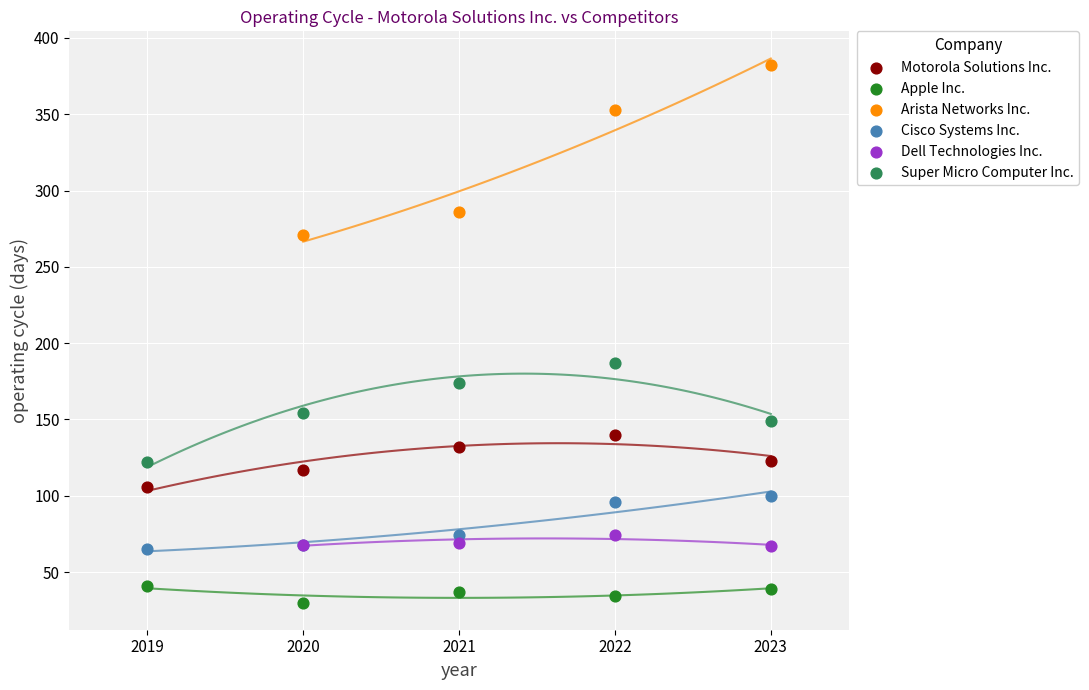

Which series reaches the minimum Y coordinate?

Apple Inc.